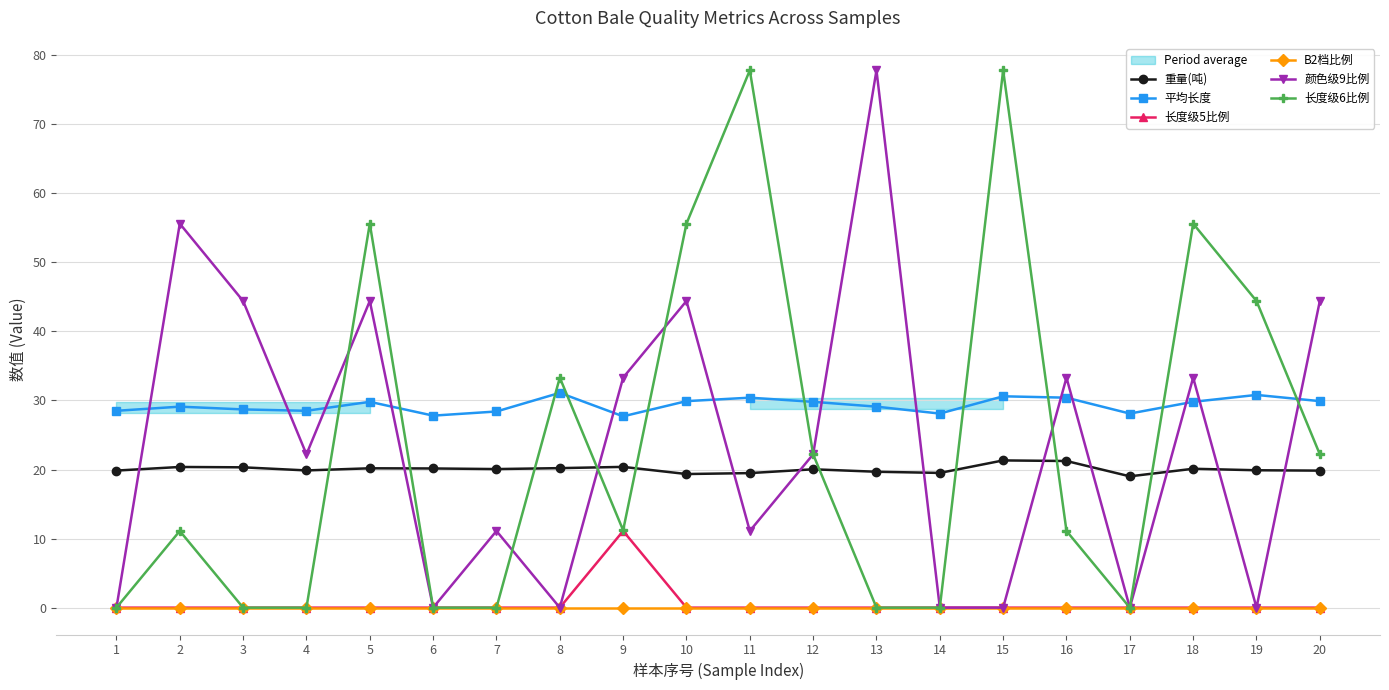

How many lines are shown in the chart?

6